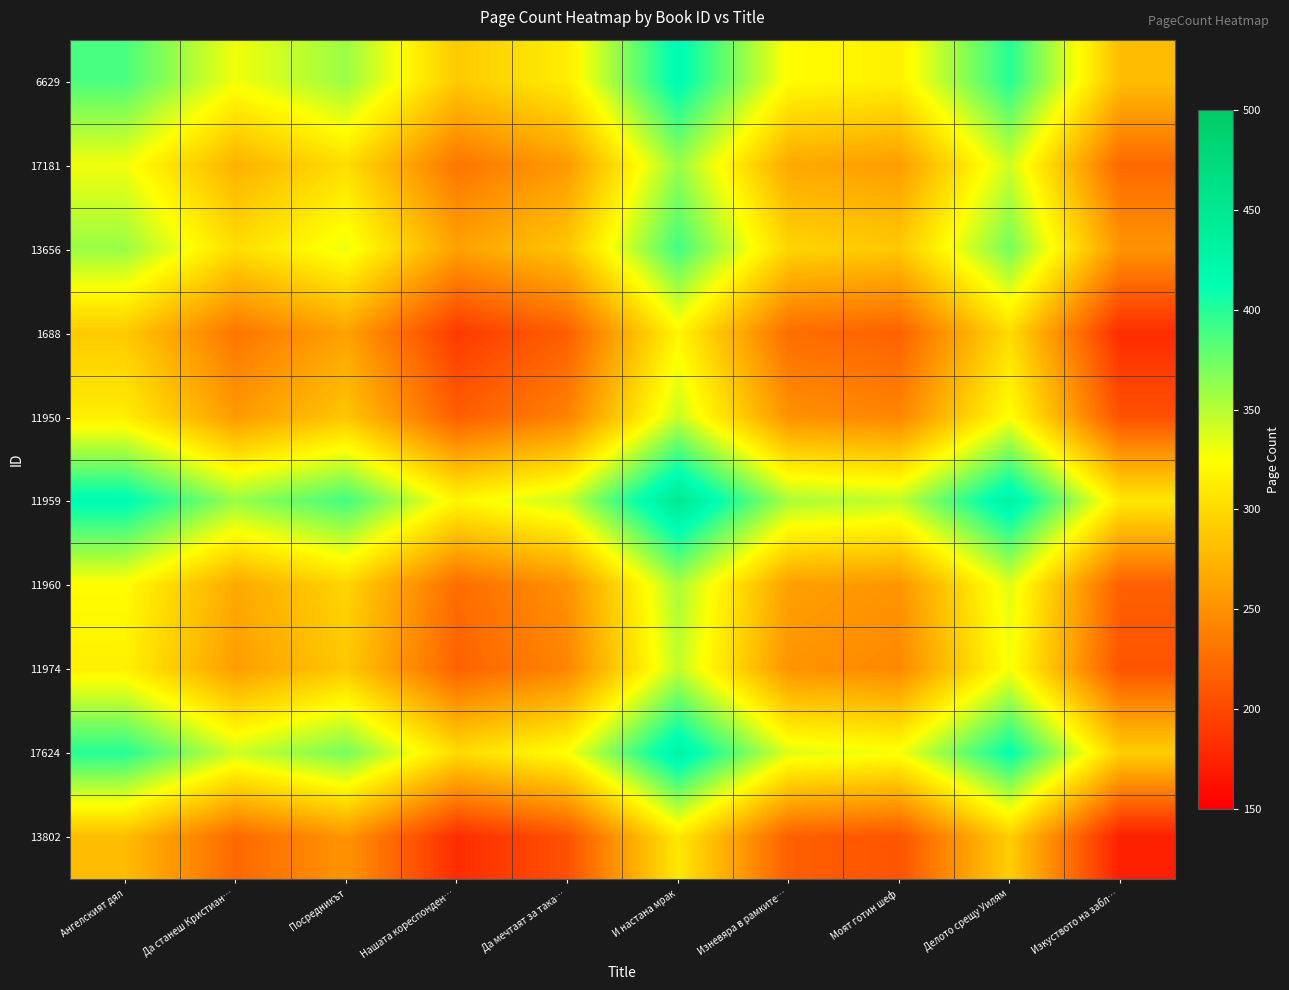

Reading left to right, transcribe all the data shown in this chart.

6629: Ангелският дял=387.0	Да станеш Кристиан…=329.5	Посредникът=359.5	Нашата кореспонден…=288.5	Да мечтаят за така…=313.5	И настана мрак=417.5	Изневяра в рамките…=323.5	Моят готин шеф=315.5	Делото срещу Уилям=399.5	Изкуството на забл…=279.5
17181: Ангелският дял=329.5	Да станеш Кристиан…=272.0	Посредникът=302.0	Нашата кореспонден…=231.0	Да мечтаят за така…=256.0	И настана мрак=360.0	Изневяра в рамките…=266.0	Моят готин шеф=258.0	Делото срещу Уилям=342.0	Изкуството на забл…=222.0
13656: Ангелският дял=359.5	Да станеш Кристиан…=302.0	Посредникът=332.0	Нашата кореспонден…=261.0	Да мечтаят за така…=286.0	И настана мрак=390.0	Изневяра в рамките…=296.0	Моят готин шеф=288.0	Делото срещу Уилям=372.0	Изкуството на забл…=252.0
1688: Ангелският дял=288.5	Да станеш Кристиан…=231.0	Посредникът=261.0	Нашата кореспонден…=190.0	Да мечтаят за така…=215.0	И настана мрак=319.0	Изневяра в рамките…=225.0	Моят готин шеф=217.0	Делото срещу Уилям=301.0	Изкуството на забл…=181.0
11950: Ангелският дял=313.5	Да станеш Кристиан…=256.0	Посредникът=286.0	Нашата кореспонден…=215.0	Да мечтаят за така…=240.0	И настана мрак=344.0	Изневяра в рамките…=250.0	Моят готин шеф=242.0	Делото срещу Уилям=326.0	Изкуството на забл…=206.0
11959: Ангелският дял=417.5	Да станеш Кристиан…=360.0	Посредникът=390.0	Нашата кореспонден…=319.0	Да мечтаят за така…=344.0	И настана мрак=448.0	Изневяра в рамките…=354.0	Моят готин шеф=346.0	Делото срещу Уилям=430.0	Изкуството на забл…=310.0
11960: Ангелският дял=323.5	Да станеш Кристиан…=266.0	Посредникът=296.0	Нашата кореспонден…=225.0	Да мечтаят за така…=250.0	И настана мрак=354.0	Изневяра в рамките…=260.0	Моят готин шеф=252.0	Делото срещу Уилям=336.0	Изкуството на забл…=216.0
11974: Ангелският дял=315.5	Да станеш Кристиан…=258.0	Посредникът=288.0	Нашата кореспонден…=217.0	Да мечтаят за така…=242.0	И настана мрак=346.0	Изневяра в рамките…=252.0	Моят готин шеф=244.0	Делото срещу Уилям=328.0	Изкуството на забл…=208.0
17624: Ангелският дял=399.5	Да станеш Кристиан…=342.0	Посредникът=372.0	Нашата кореспонден…=301.0	Да мечтаят за така…=326.0	И настана мрак=430.0	Изневяра в рамките…=336.0	Моят готин шеф=328.0	Делото срещу Уилям=412.0	Изкуството на забл…=292.0
13802: Ангелският дял=279.5	Да станеш Кристиан…=222.0	Посредникът=252.0	Нашата кореспонден…=181.0	Да мечтаят за така…=206.0	И настана мрак=310.0	Изневяра в рамките…=216.0	Моят готин шеф=208.0	Делото срещу Уилям=292.0	Изкуството на забл…=172.0